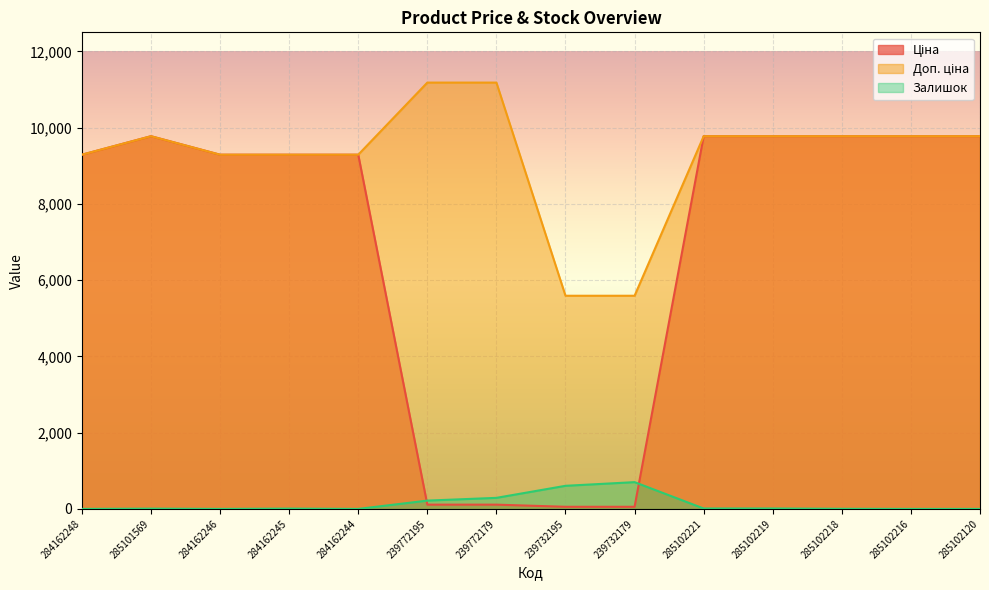

What is the greatest value displayed?

11182.0